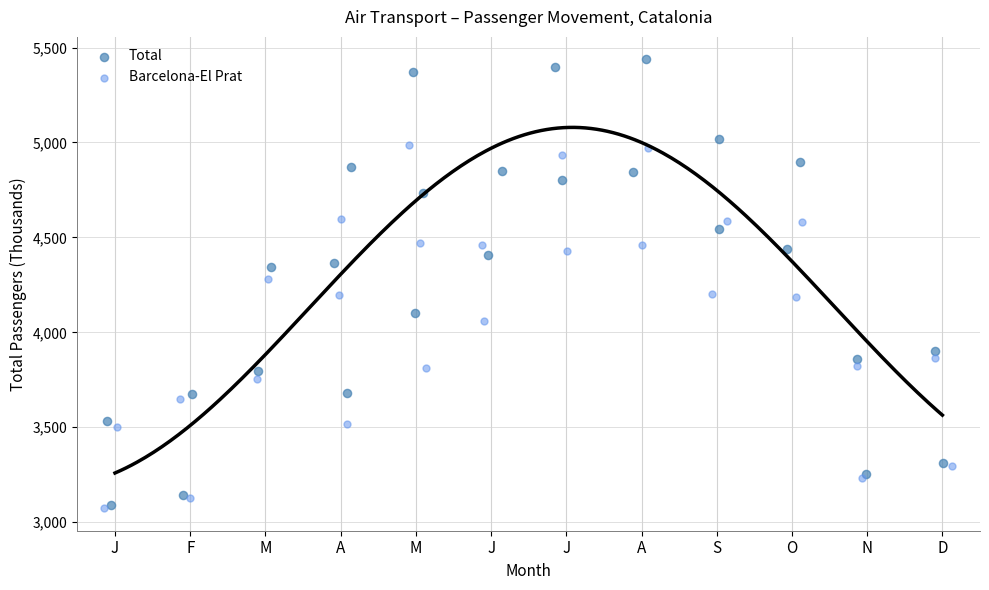

What are all the series names shown in the legend?

Total, Barcelona-El Prat